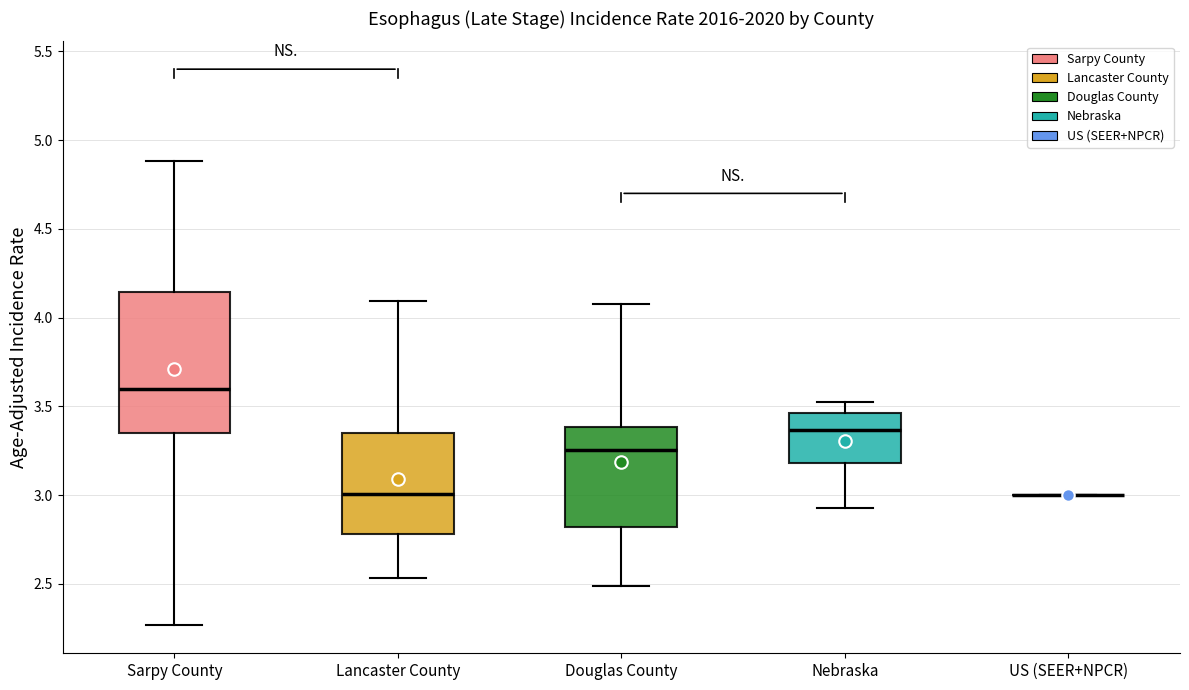

Reading left to right, read every box against the y-axis: the position of its median line, the range the box covers, and the ends of its whiskers. The values are not printed on the chart, so give them approximately, as read against the axis.

Sarpy County: median 3.60, box 3.35 to 4.15, whiskers 2.25 to 4.90
Lancaster County: median 3.00, box 2.80 to 3.35, whiskers 2.55 to 4.10
Douglas County: median 3.25, box 2.80 to 3.40, whiskers 2.50 to 4.10
Nebraska: median 3.35, box 3.20 to 3.45, whiskers 2.95 to 3.50
US (SEER+NPCR): box collapsed to a line at 3.00, whiskers 3.00 to 3.00